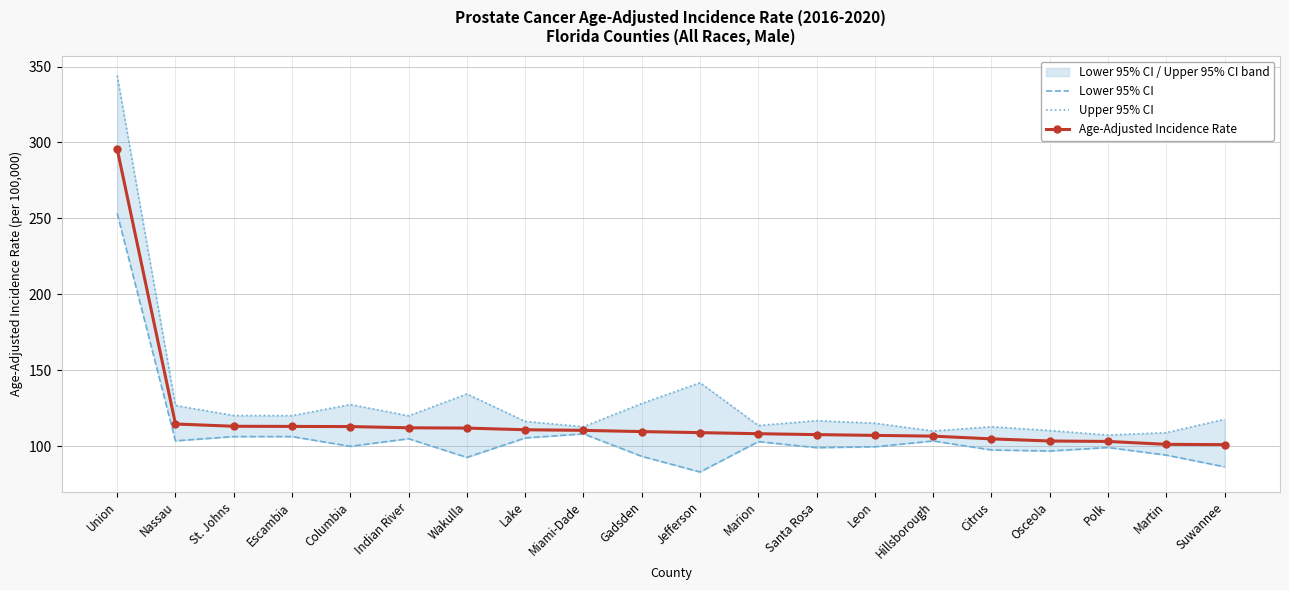

What is the minimum value shown in the chart?

83.0